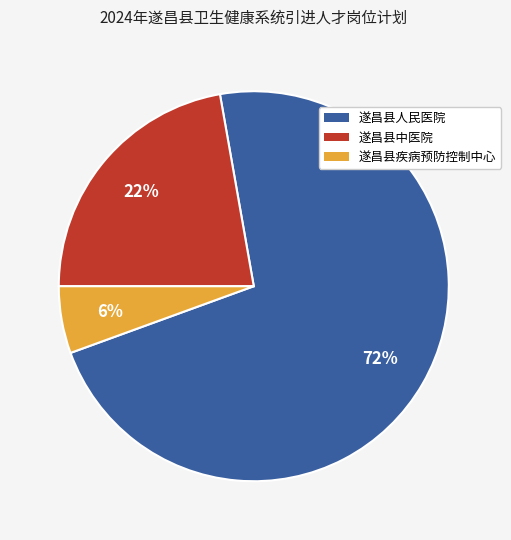

Is the sum of 遂昌县疾病预防控制中心 and 遂昌县中医院 greater than half?

No